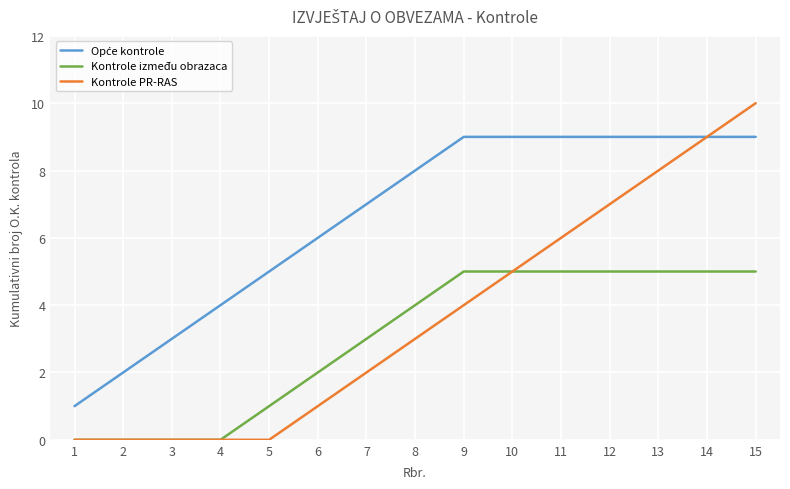

How many values in the Kontrole PR-RAS series are below 3?

7